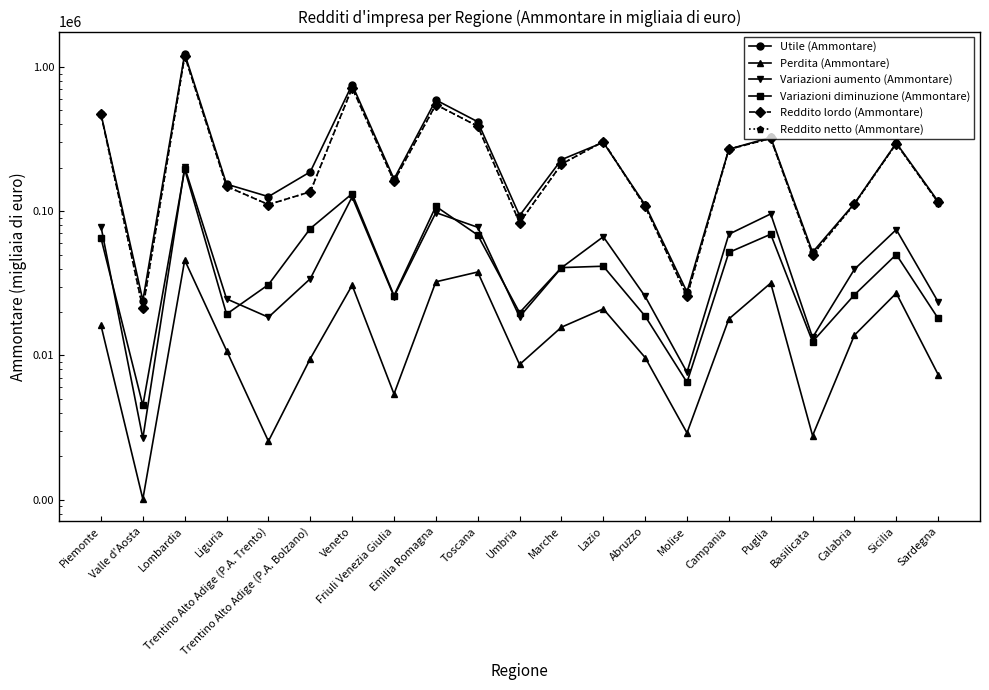

Does the chart display data point markers on the line(s)?

Yes